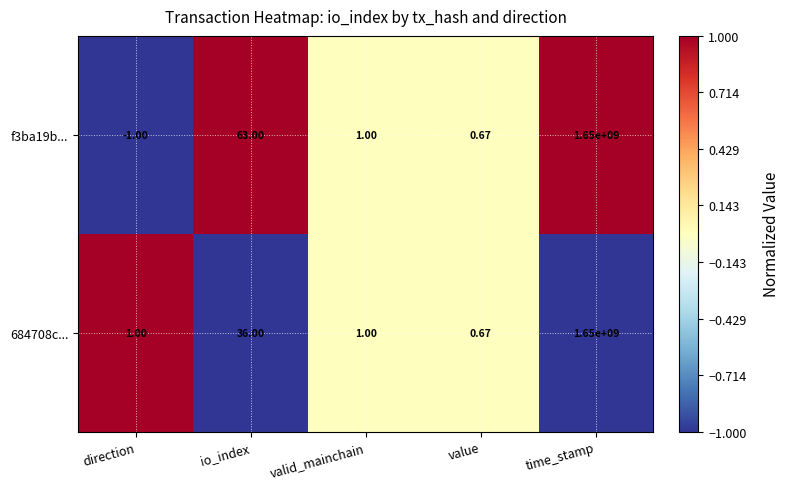

Which category has the highest value in the 684708c... series?

time_stamp